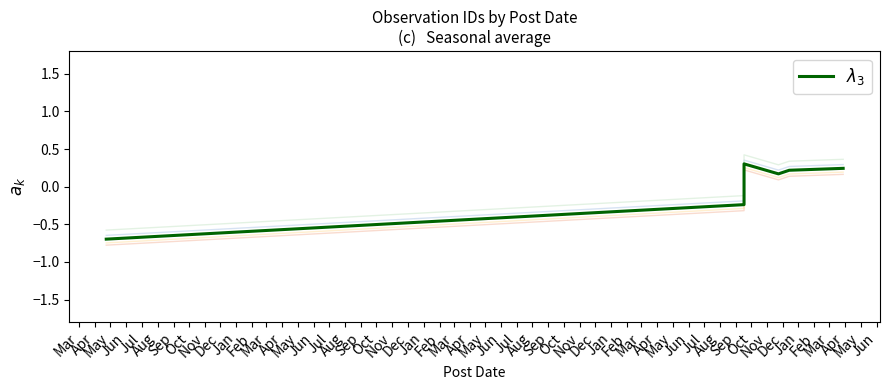

Which has a higher value, Jun or Aug?

Aug